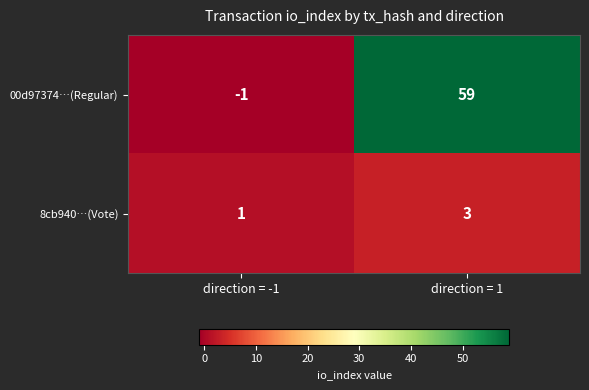

The value of 8cb940…(Vote) at direction = 1 is 4. True or false?

False